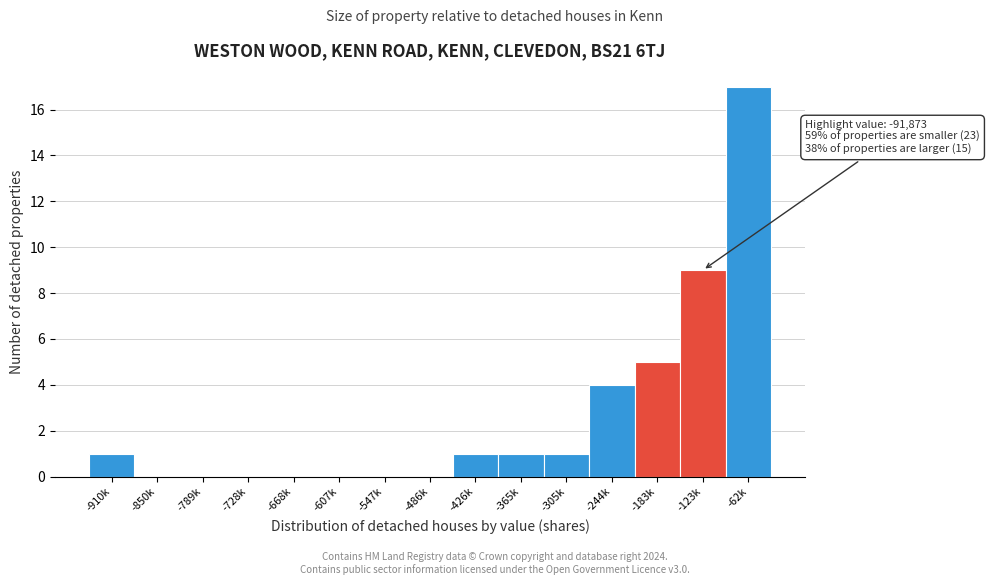

Reading left to right, transcribe all the data shown in this chart.

-910k=1	-850k=0	-789k=0	-728k=0	-668k=0	-607k=0	-547k=0	-486k=0	-426k=1	-365k=1	-305k=1	-244k=4	-183k=5	-123k=9	-62k=17